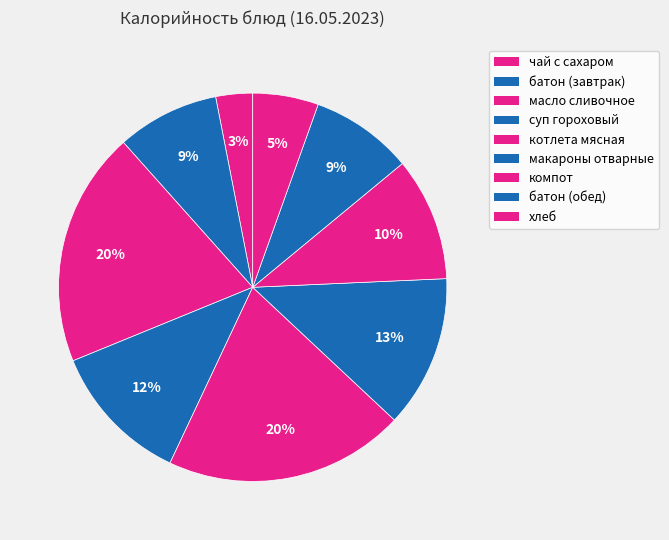

Rank the categories by value from lowest to highest.

чай с сахаром, хлеб, батон (завтрак), батон (обед), компот, суп гороховый, макароны отварные, масло сливочное, котлета мясная